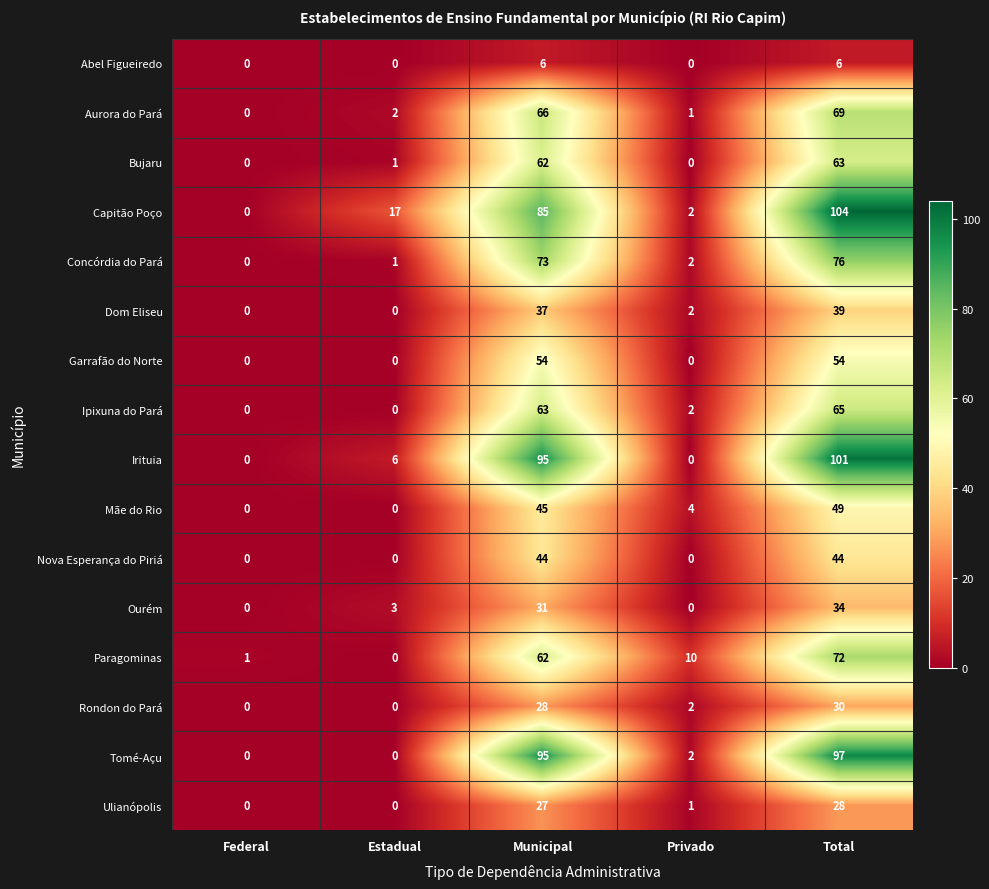

Which series has the largest total across all categories?

Capitão Poço